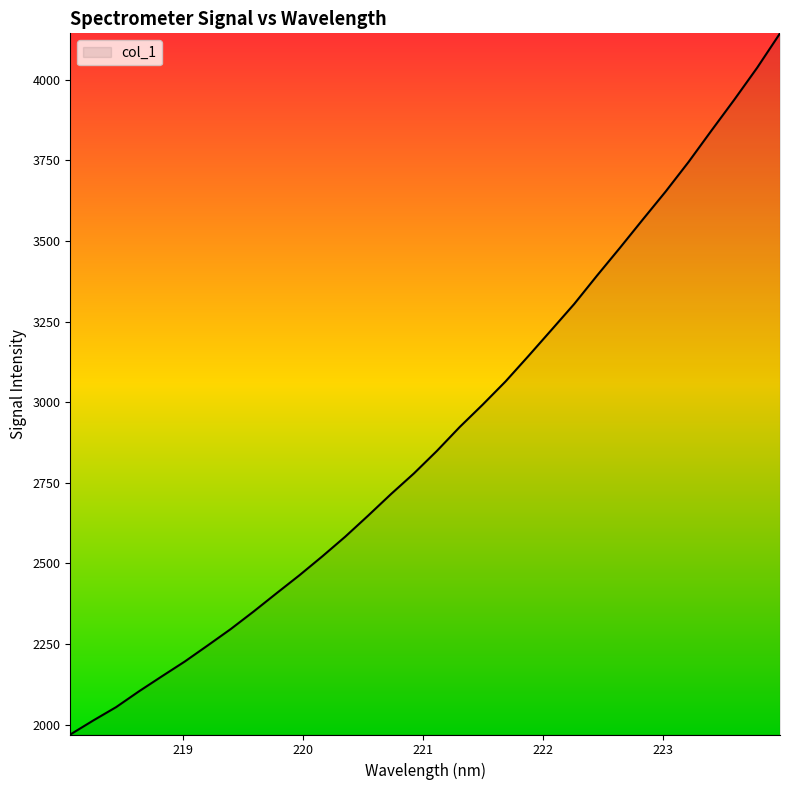

What is the greatest value displayed?

4144.4